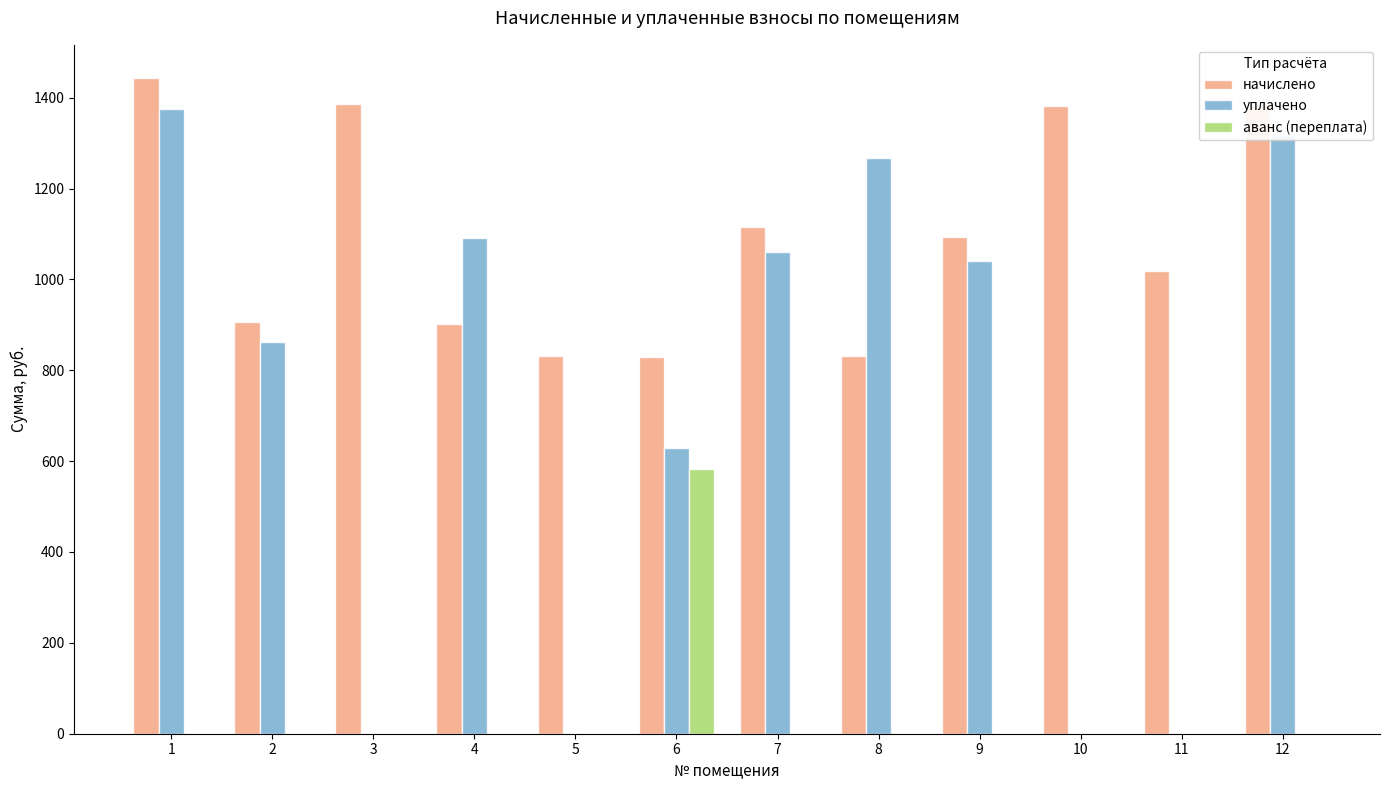

What is the maximum value shown in the chart?

1444.0